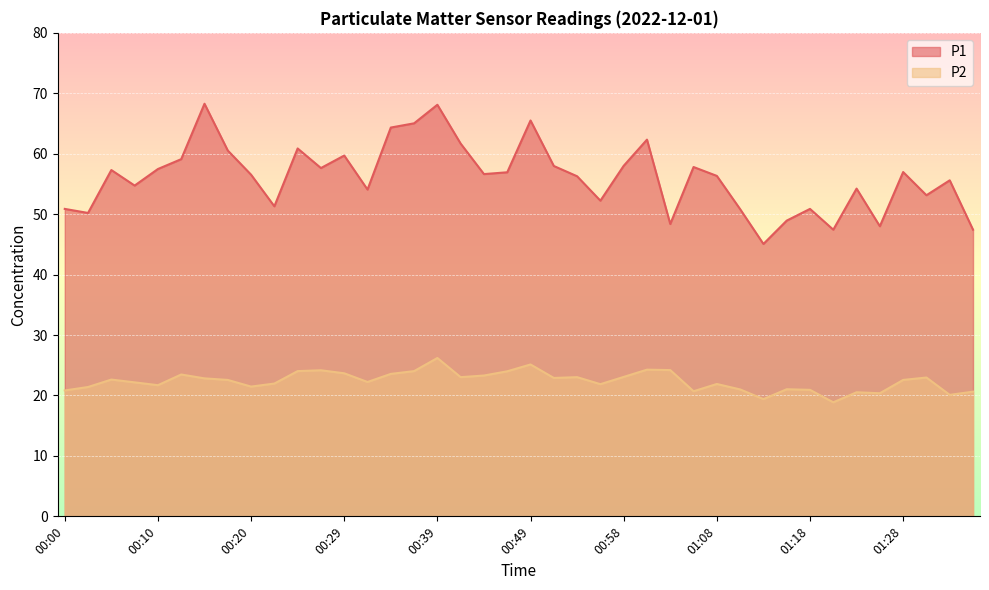

Reading left to right, extract all data points from this chart.

P1: 00:00=50.9	00:02=50.2	00:05=57.3	00:07=54.7	00:10=57.5	00:12=59.1	00:15=68.3	00:17=60.5	00:20=56.5	00:22=51.3	00:24=60.9	00:27=57.6	00:29=59.7	00:32=54.1	00:34=64.3	00:37=65.0	00:39=68.1	00:41=61.7	00:44=56.6	00:46=56.9	00:49=65.5	00:51=58.0	00:54=56.3	00:56=52.2	00:58=58.0	01:01=62.3	01:03=48.4	01:06=57.8	01:08=56.3	01:11=50.8	01:13=45.1	01:16=48.9	01:18=50.9	01:21=47.4	01:23=54.2	01:26=48.0	01:28=57.0	01:30=53.1	01:33=55.6	01:35=47.4
P2: 00:00=20.8	00:02=21.4	00:05=22.6	00:07=22.2	00:10=21.7	00:12=23.5	00:15=22.8	00:17=22.6	00:20=21.5	00:22=22.0	00:24=24.0	00:27=24.2	00:29=23.7	00:32=22.2	00:34=23.6	00:37=24.0	00:39=26.2	00:41=23.0	00:44=23.3	00:46=24.0	00:49=25.1	00:51=22.9	00:54=23.0	00:56=21.9	00:58=23.1	01:01=24.3	01:03=24.2	01:06=20.7	01:08=21.9	01:11=21.0	01:13=19.4	01:16=21.0	01:18=20.9	01:21=18.9	01:23=20.5	01:26=20.4	01:28=22.6	01:30=23.0	01:33=20.1	01:35=20.6